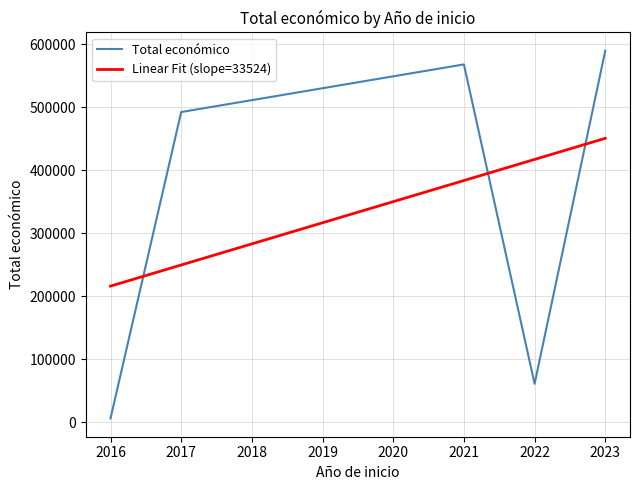

The value of Linear Fit (slope=33524) at 2016 is 136349.0. True or false?

False